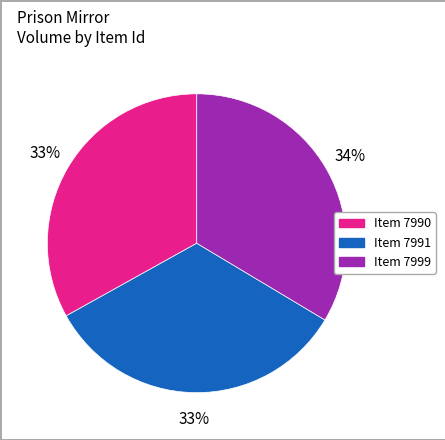

Count the number of slices in the pie.

3